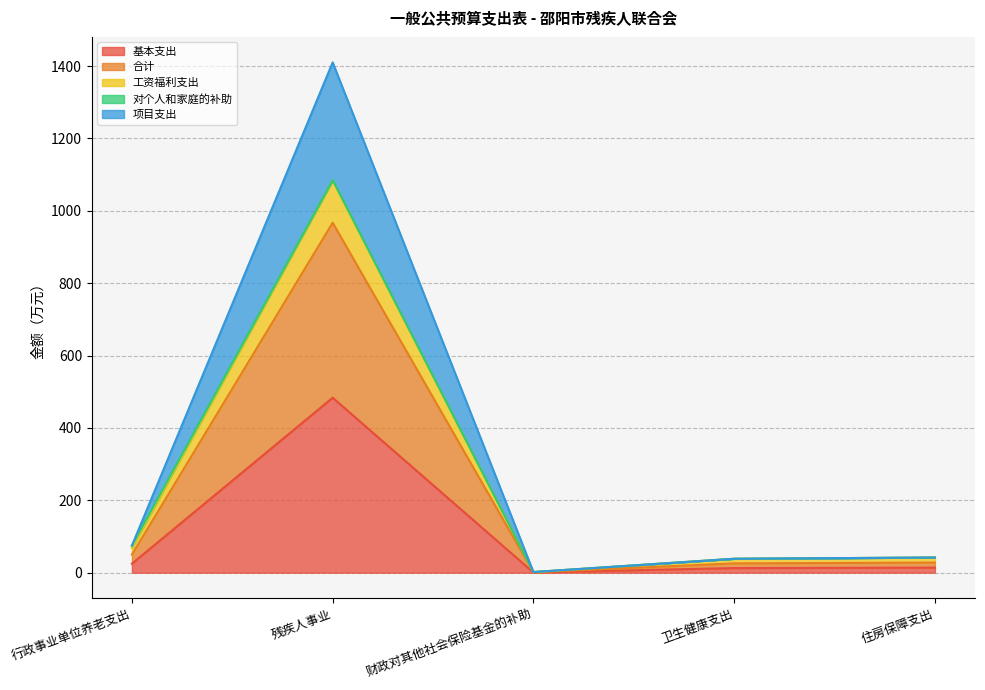

Count the number of categories in the chart.

5